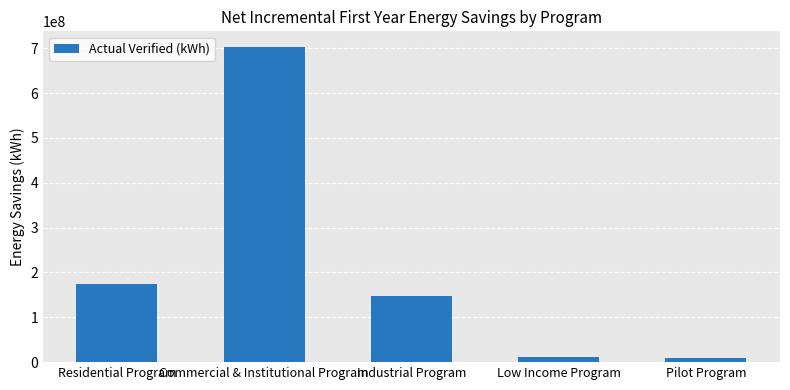

What is the difference between the maximum and minimum values?

694109169